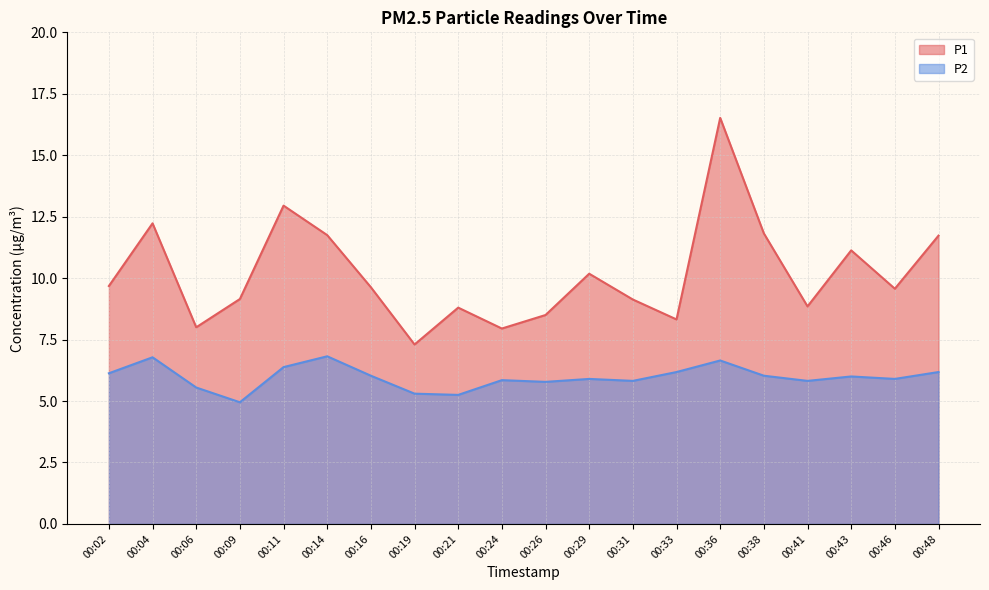

What is the sum of the P2 values at 00:29 and 00:46?

11.8